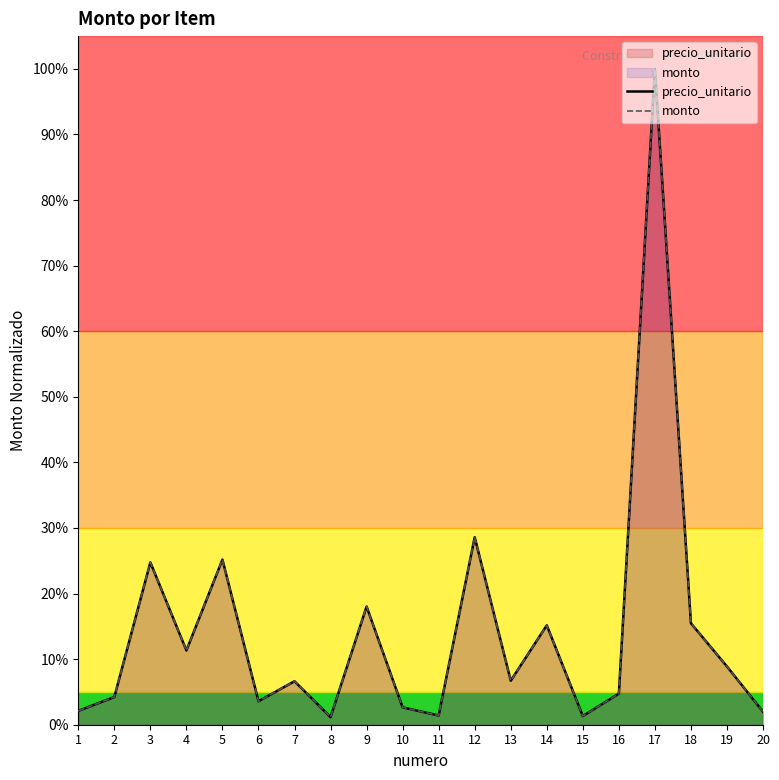

Reading left to right, what are all the values shown in this chart?

precio_unitario: 2.1	4.2	24.8	11.3	25.2	3.6	6.6	1.2	18.0	2.7	1.4	28.6	6.7	15.2	1.3	4.7	100.0	15.5	8.9	2.0
monto: 2.1	4.2	24.8	11.3	25.2	3.6	6.6	1.2	18.0	2.7	1.4	28.6	6.7	15.2	1.3	4.7	100.0	15.5	8.9	2.0